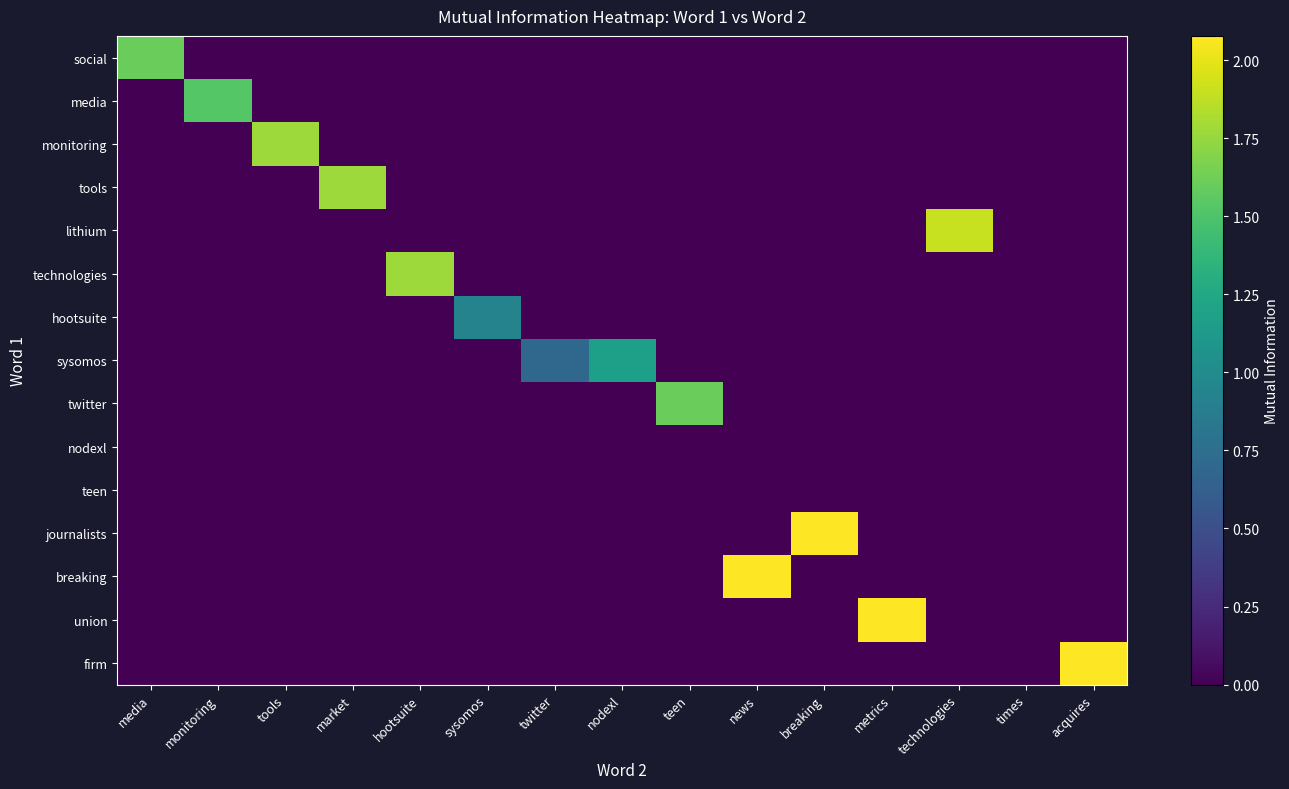

At how many categories does at least one series exceed 0?

14